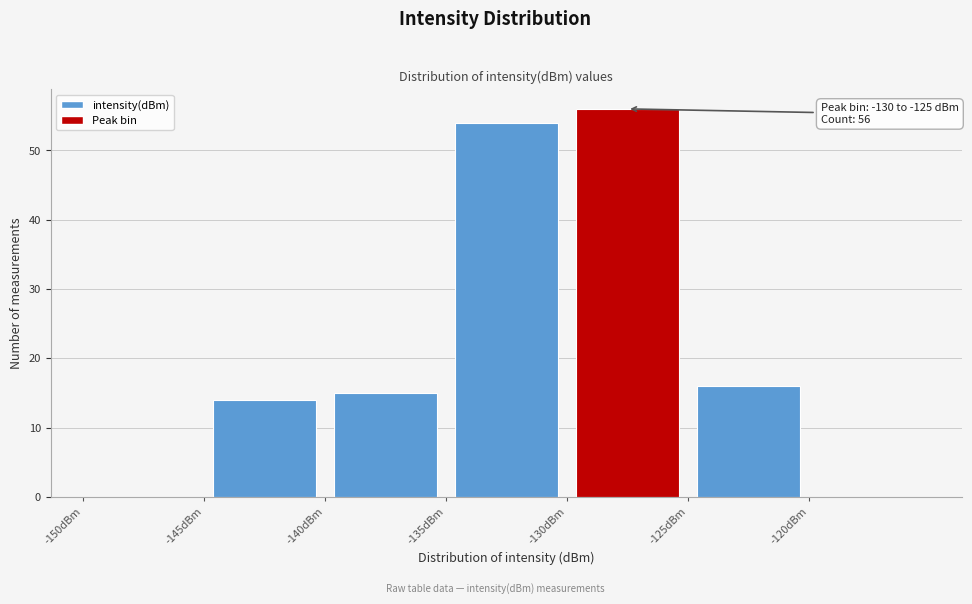

Over which range of the x-axis is the bar tallest?

-130 to -125